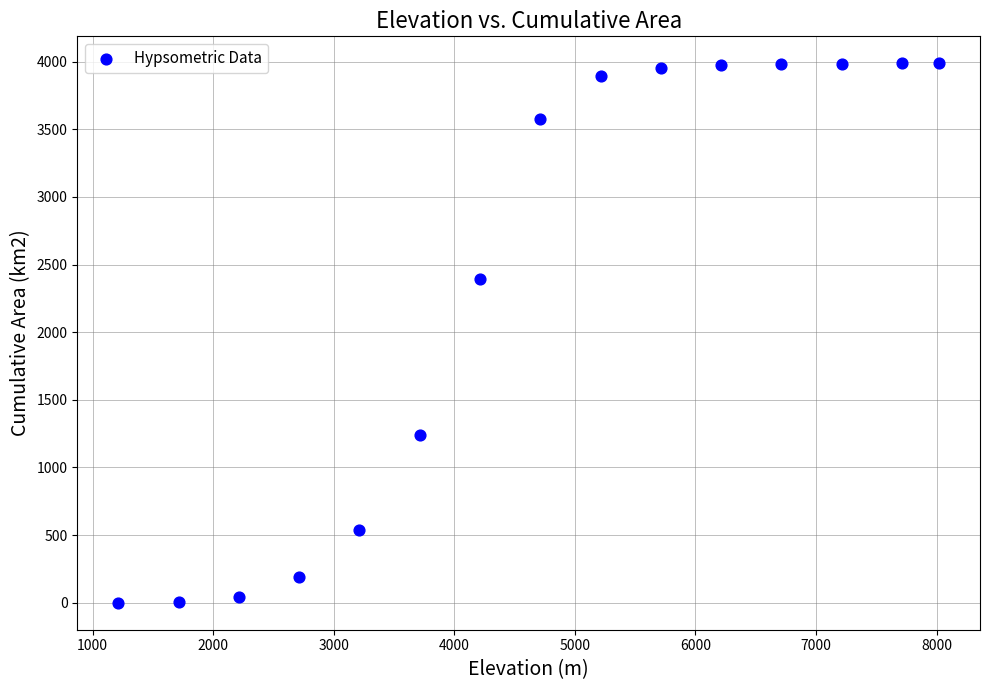

What Y value in the scatter plot is closest to 1994?

2395.7